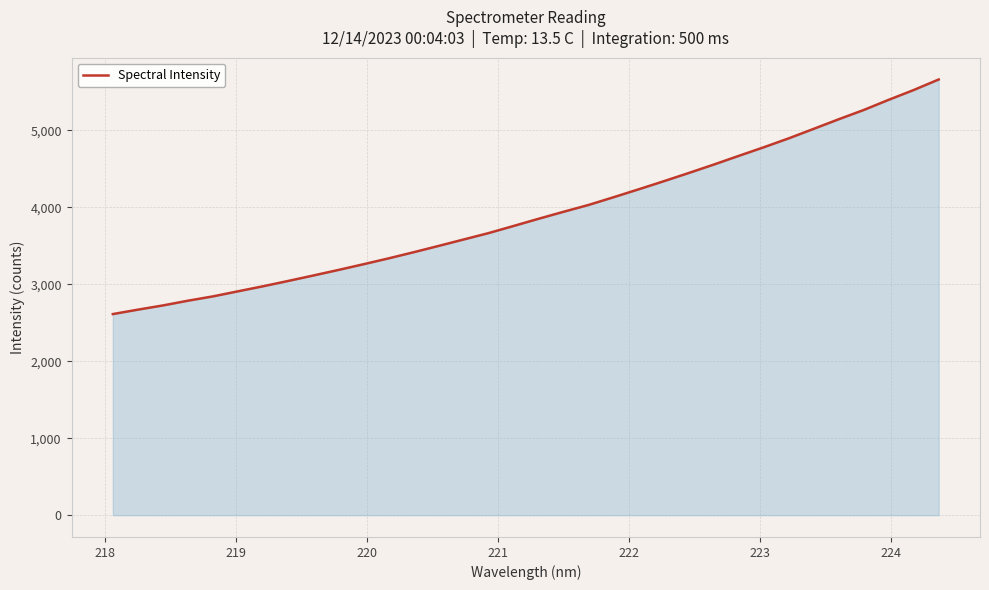

What is the minimum value shown in the chart?

2613.8